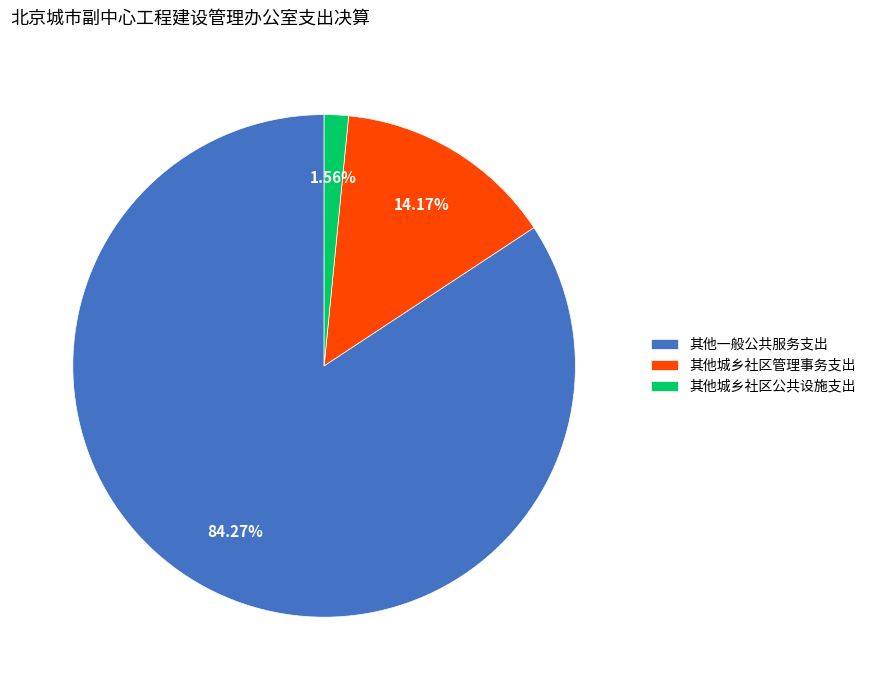

Count the number of slices in the pie.

3